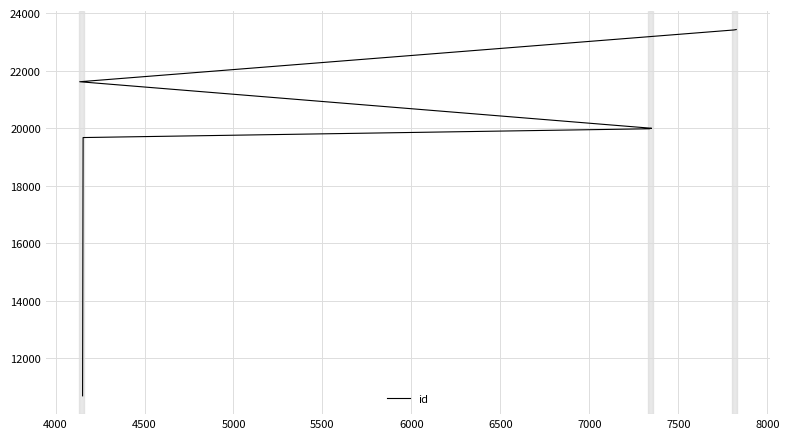

Approximately how many times larger is the value at 6000 compared to 5000?

1.0